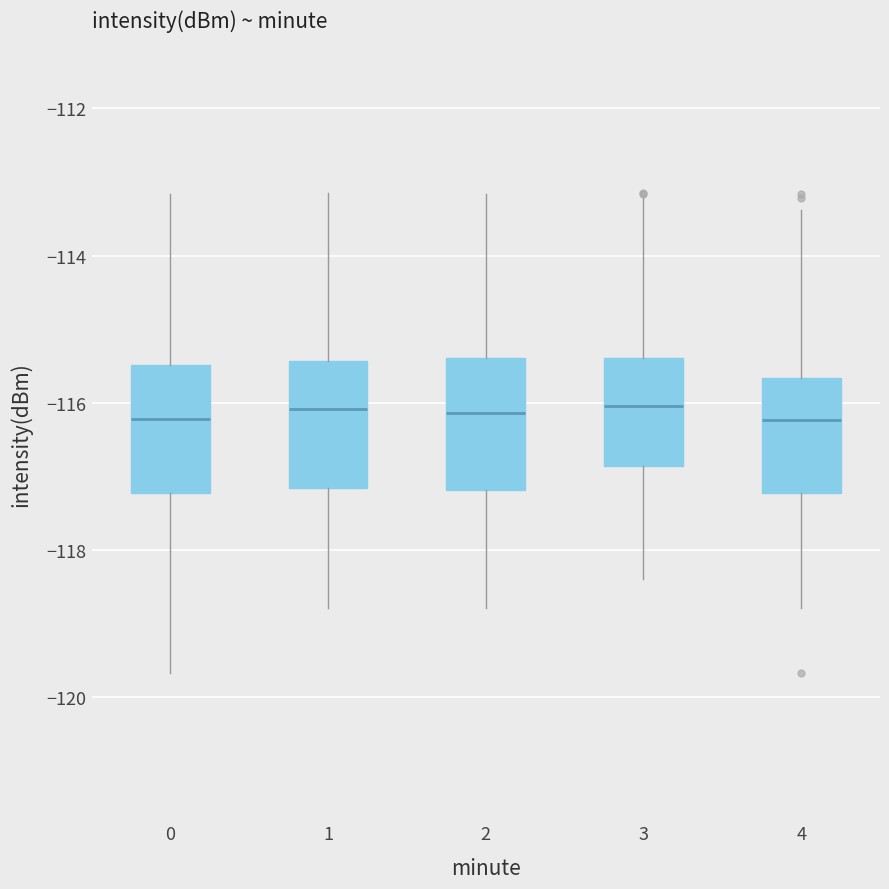

Reading left to right, transcribe this box plot: for each box, give where its median line is, the range the box spans, and where its two whiskers end, as read against the y-axis. The values are not printed on the chart, so give them approximately, as read against the axis.

0: median -116.2, box -117.2 to -115.4, whiskers -119.6 to -113.2
1: median -116.0, box -117.2 to -115.4, whiskers -118.8 to -113.2
2: median -116.2, box -117.2 to -115.4, whiskers -118.8 to -113.2
3: median -116.0, box -116.8 to -115.4, whiskers -118.4 to -113.2
4: median -116.2, box -117.2 to -115.6, whiskers -118.8 to -113.4